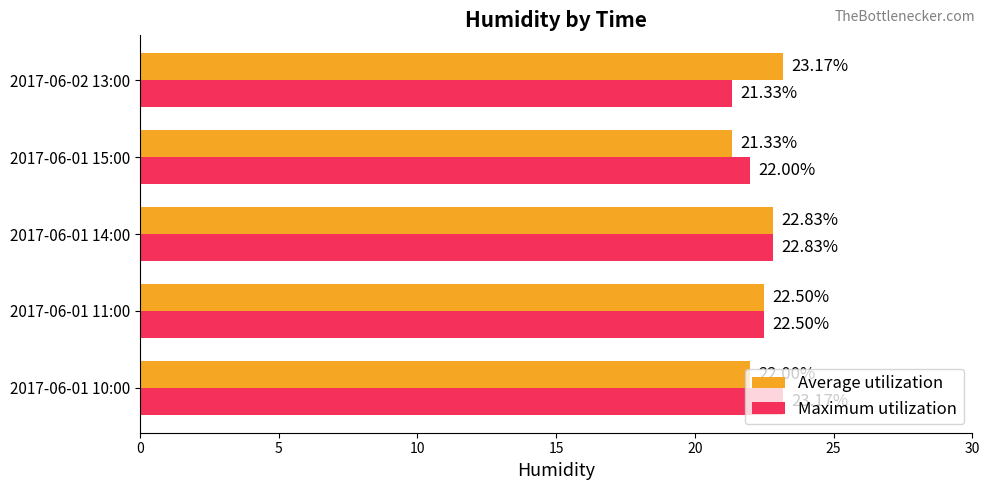

At which category is the sum across all series the highest?

2017-06-01 14:00